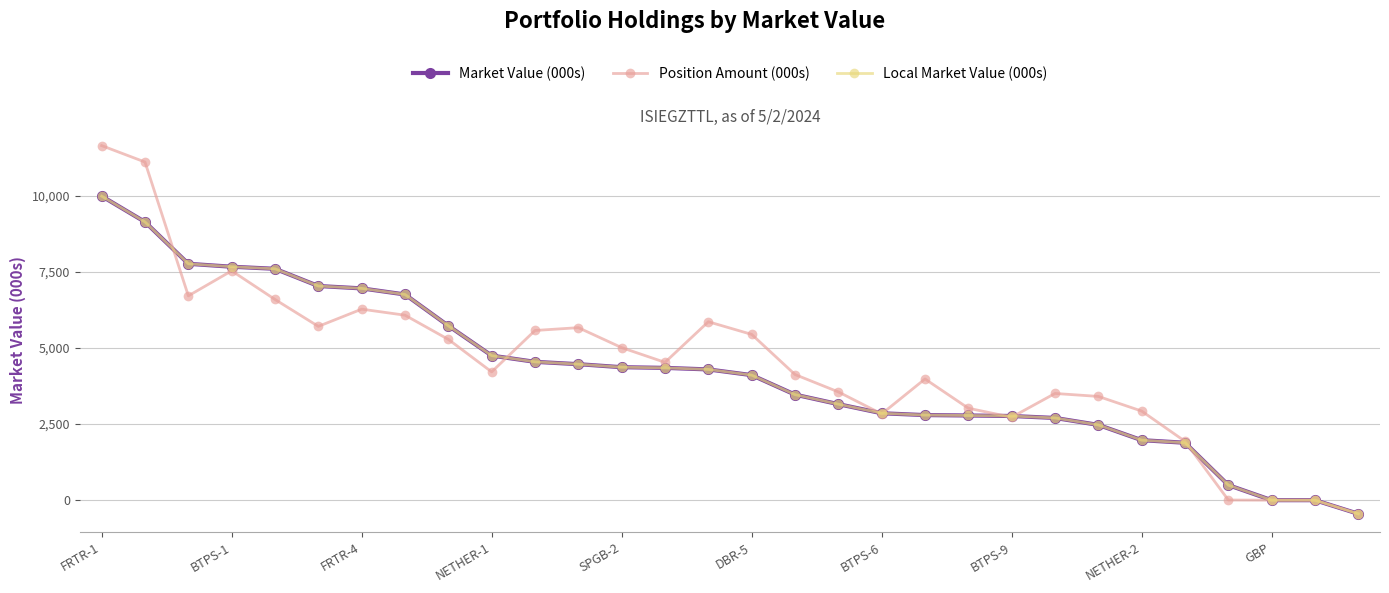

List the series in order of their peak value, lowest first.

Market Value (000s), Local Market Value (000s), Position Amount (000s)